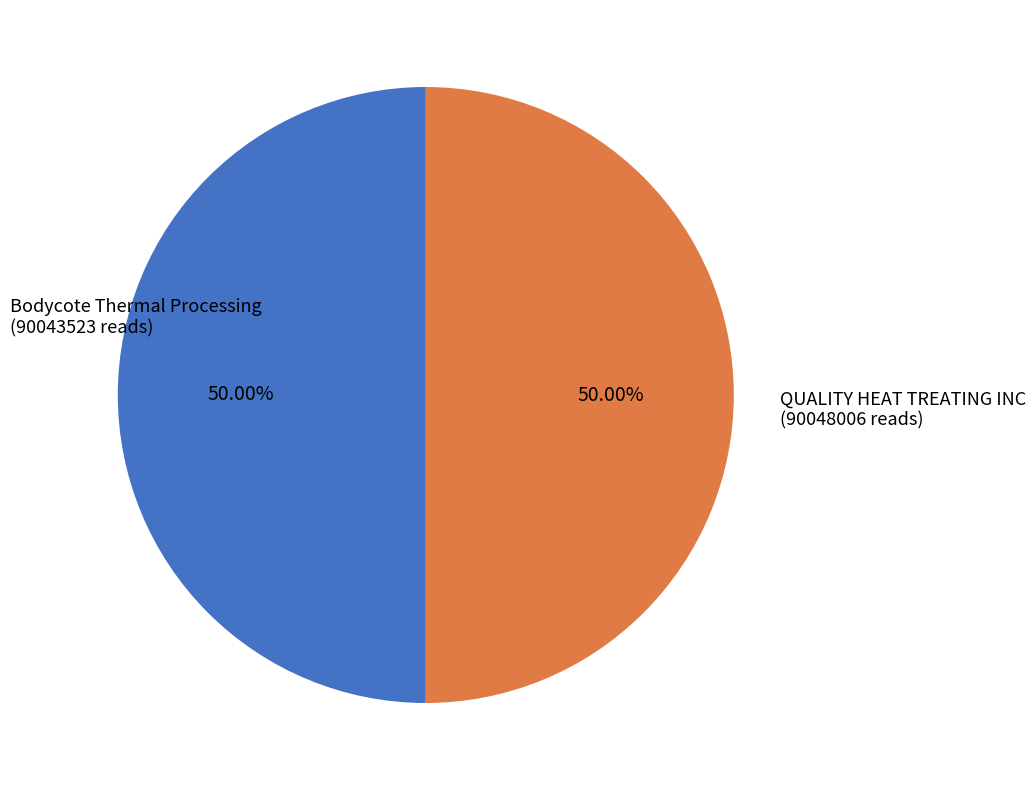

Do Bodycote Thermal Processing and QUALITY HEAT TREATING INC together represent more than half of the pie?

Yes